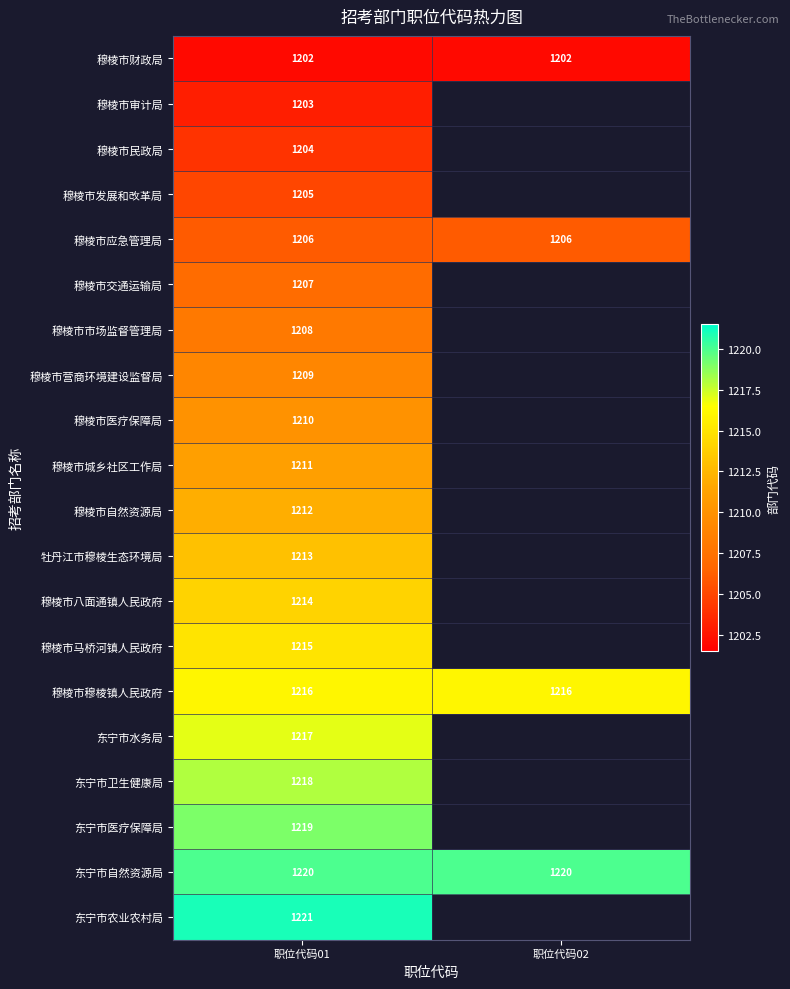

At which category does the chart reach its minimum across all series?

职位代码01